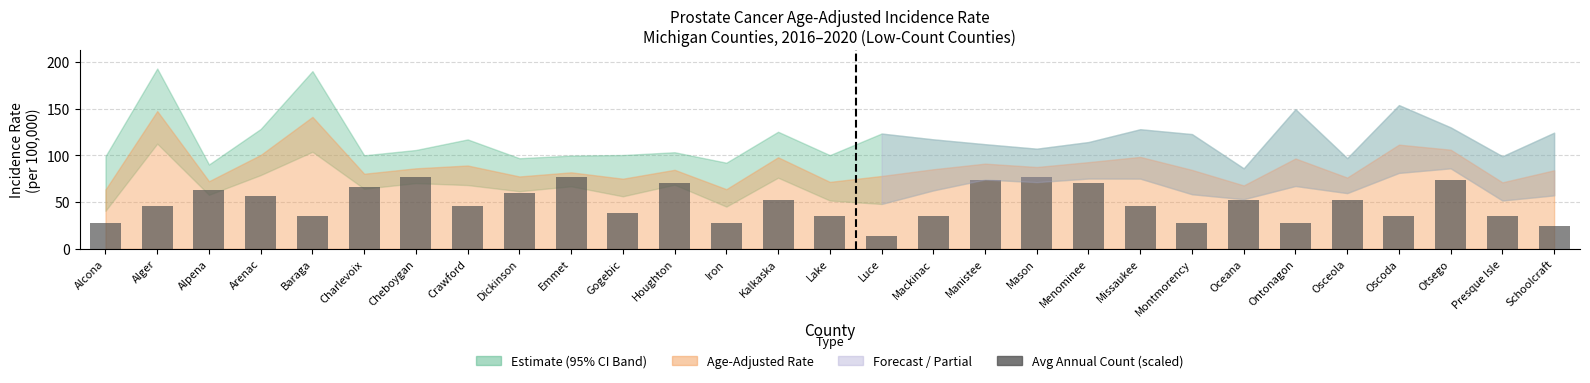

Approximately how many times larger is the value at Baraga compared to Oscoda?

1.0